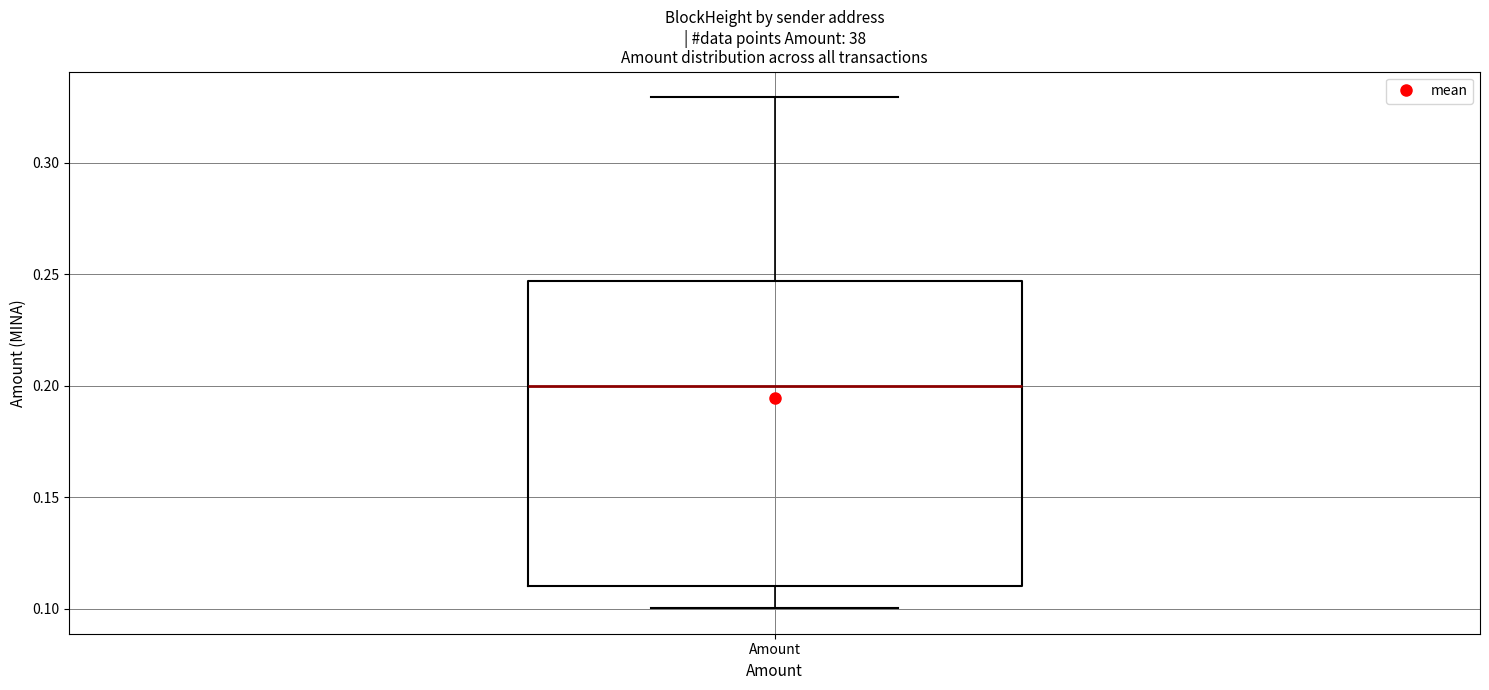

Where is the upper edge of the box for Amount on the y-axis? The values are not printed on the chart, so give them approximately, as read against the axis.

0.245